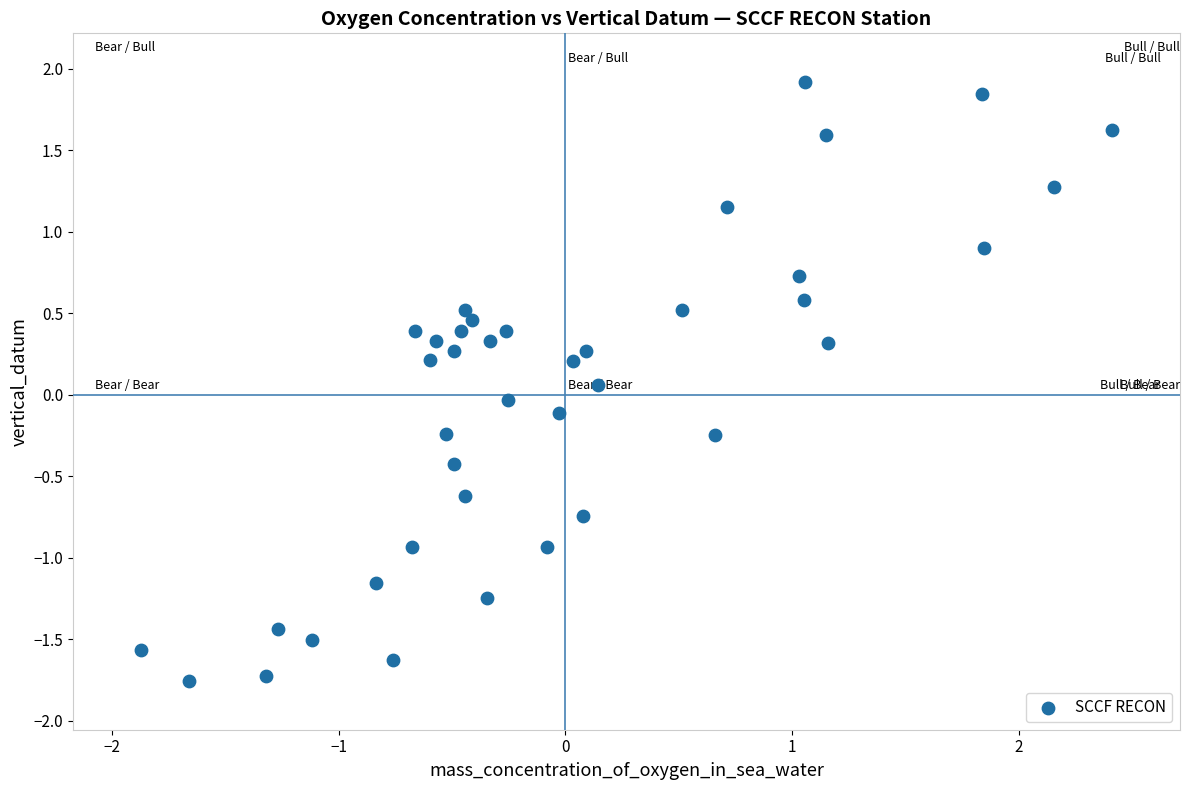

What is the range of X values (max minus min)?

4.3